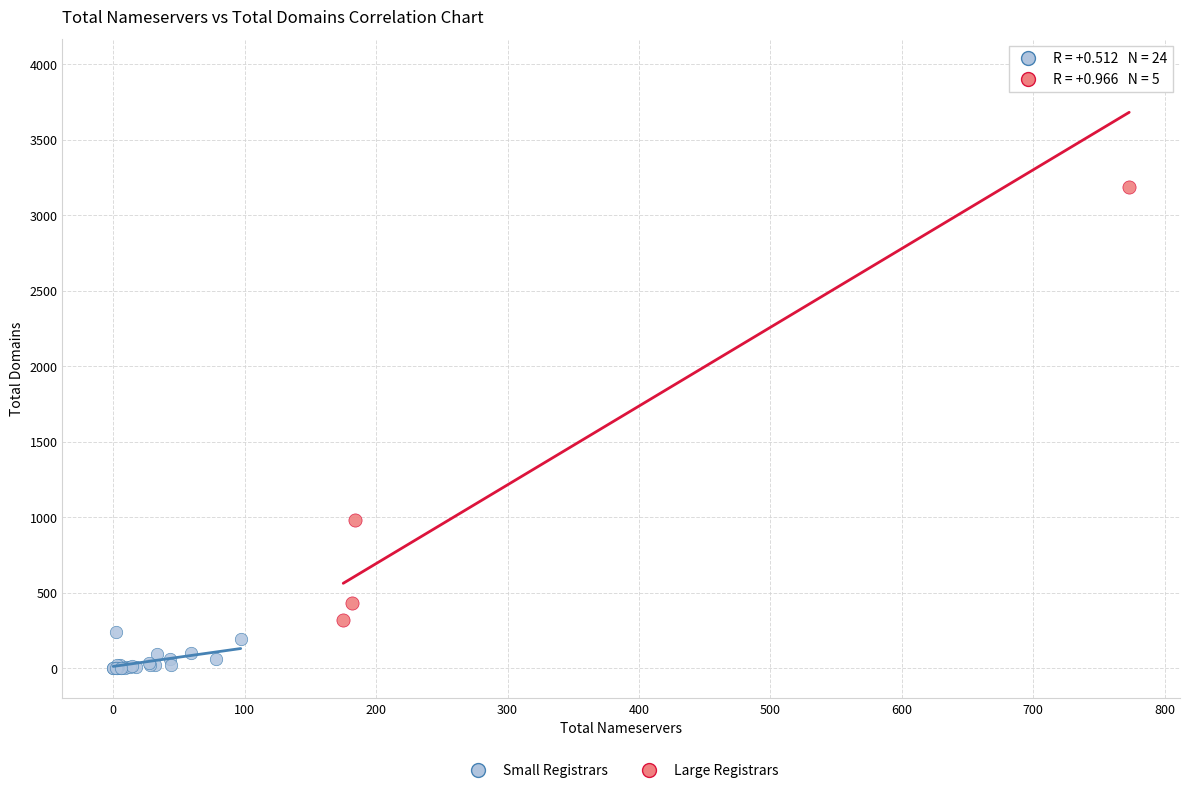

Which series reaches the maximum Y coordinate?

Large Registrars